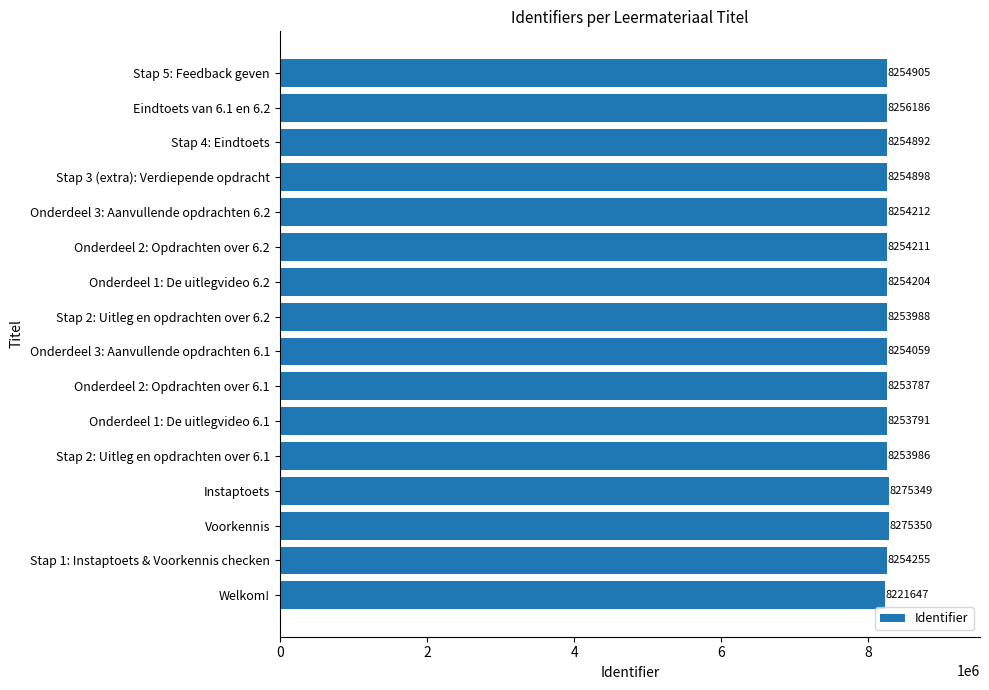

Is it true that the value at Instaptoets is 12451694?

False